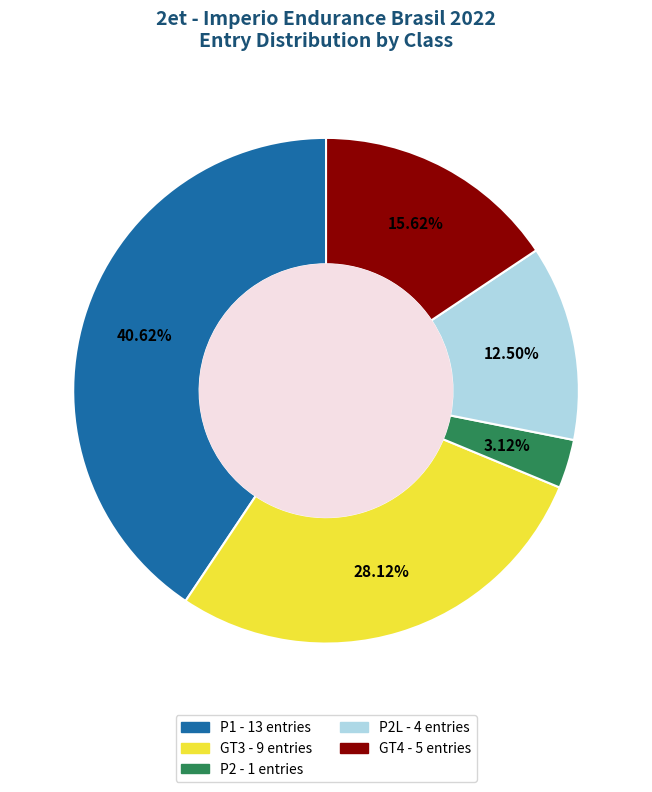

Is there any slice that represents more than half of the pie?

No